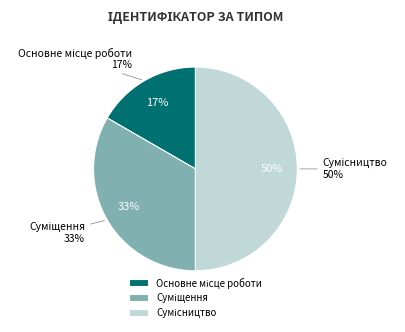

Do Суміщення and Основне місце роботи together represent more than half of the pie?

No